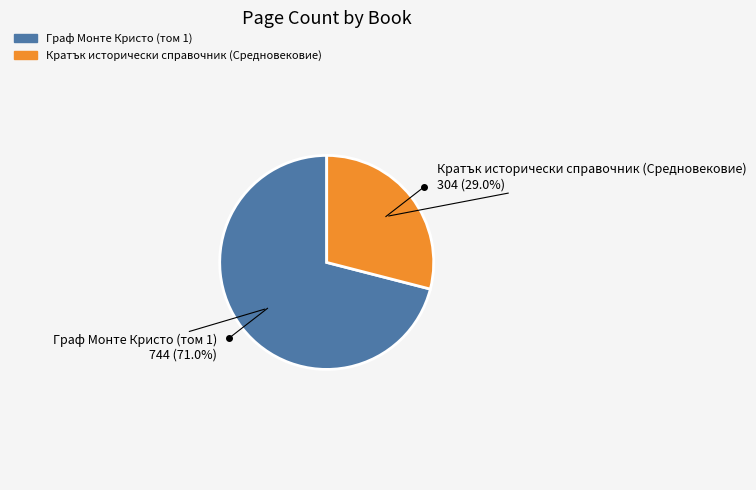

Is there any slice that represents more than half of the pie?

Yes